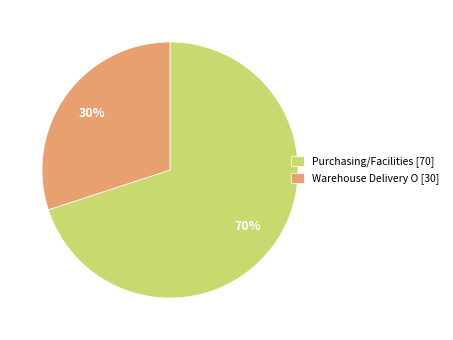

The Purchasing/Facilities slice represents 57% of the pie. True or false?

False